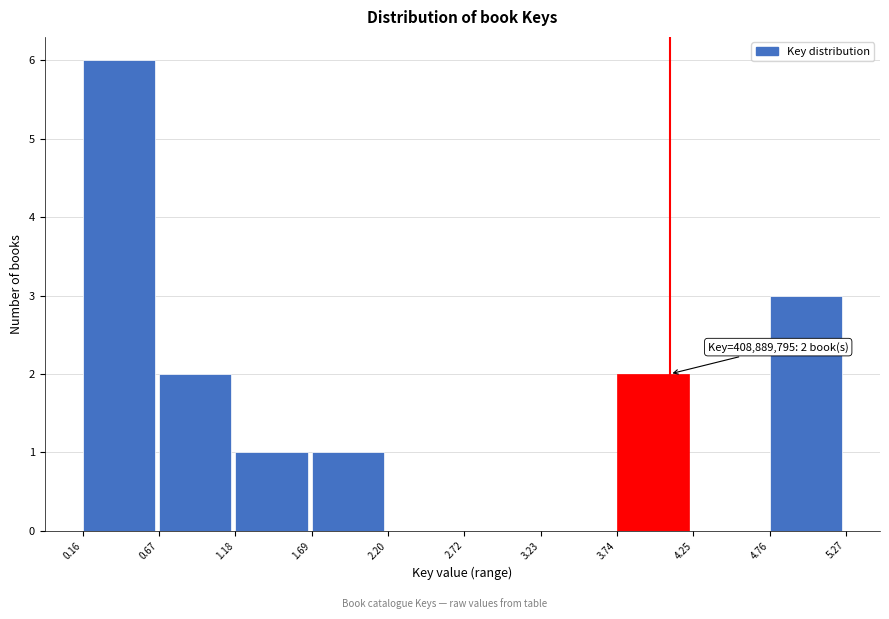

Reading left to right, what are all the values shown in this chart?

0.16=6	0.67=2	1.18=1	1.69=1	2.20=0	2.72=0	3.23=0	3.74=2	4.25=0	4.76=3